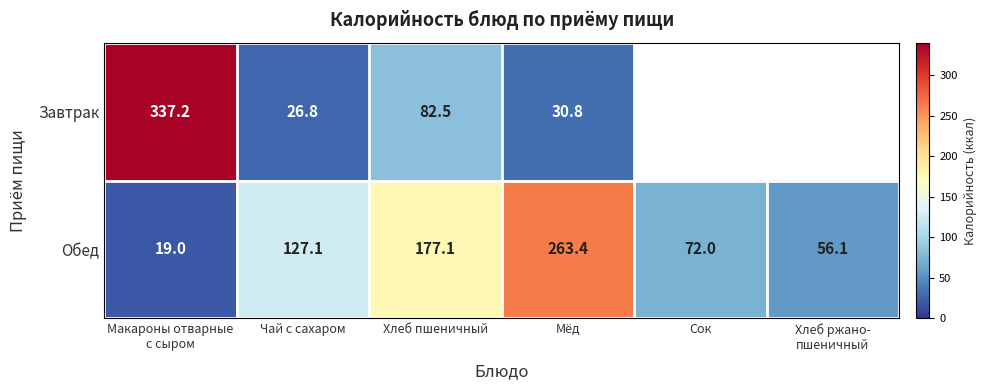

What is the difference between the Завтрак values at Мёд and Чай с сахаром?

4.0